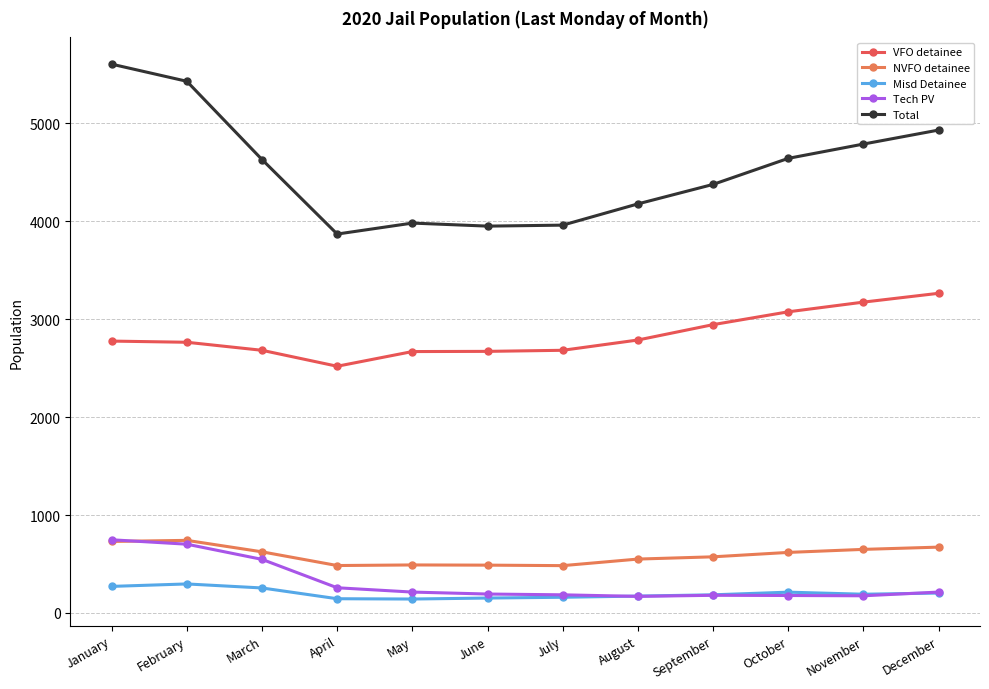

Reading left to right, transcribe all the data shown in this chart.

VFO detainee: 2776	2764	2682	2519	2669	2671	2682	2787	2944	3075	3174	3264
NVFO detainee: 730	741	624	484	490	488	483	550	573	618	649	672
Misd Detainee: 271	296	255	145	142	152	160	172	185	212	191	203
Tech PV: 747	702	547	257	213	193	185	169	180	178	175	213
Total: 5604	5429	4630	3869	3981	3950	3960	4177	4376	4642	4788	4931